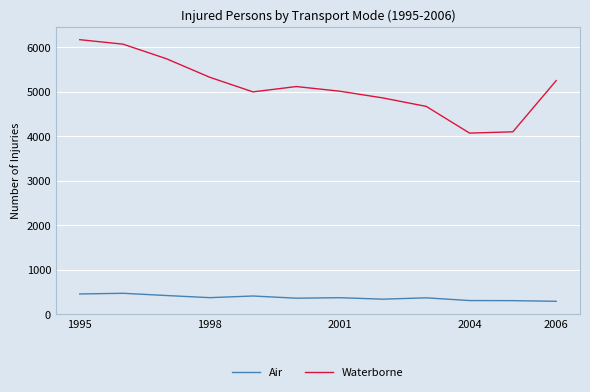

What is the minimum value shown in the chart?

287